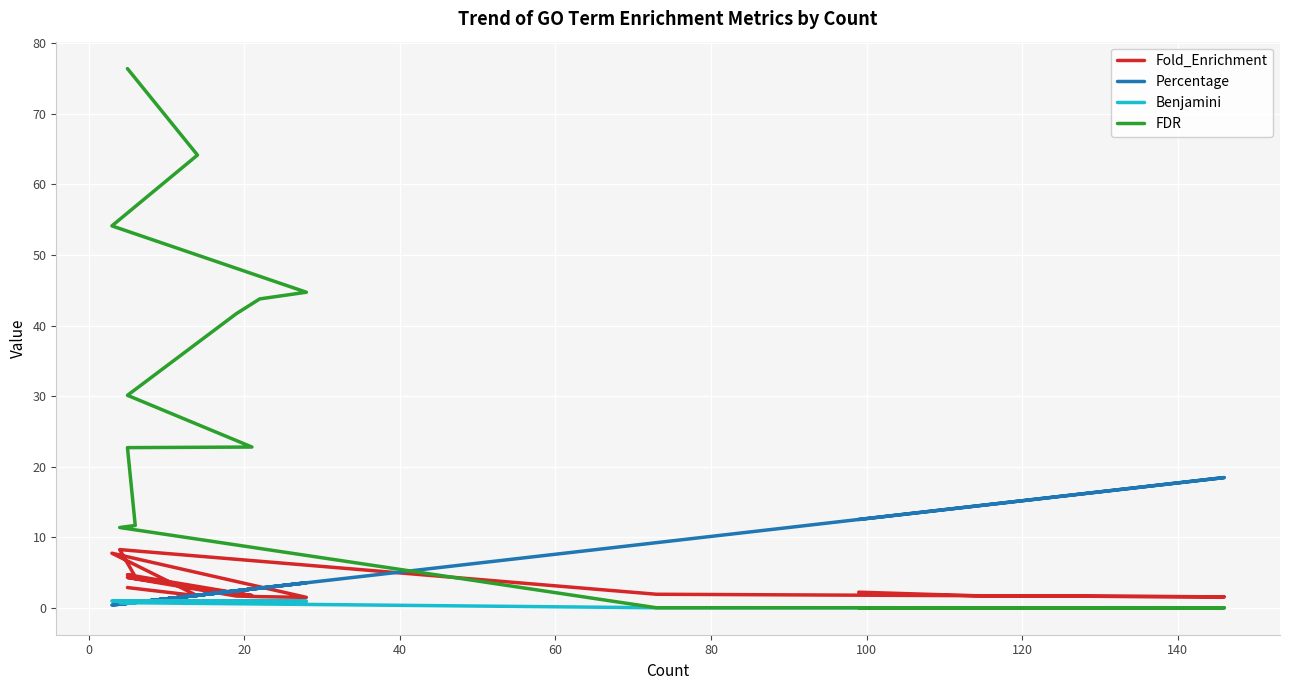

What is the value of the Fold_Enrichment point at the 9th from the left?

4.3